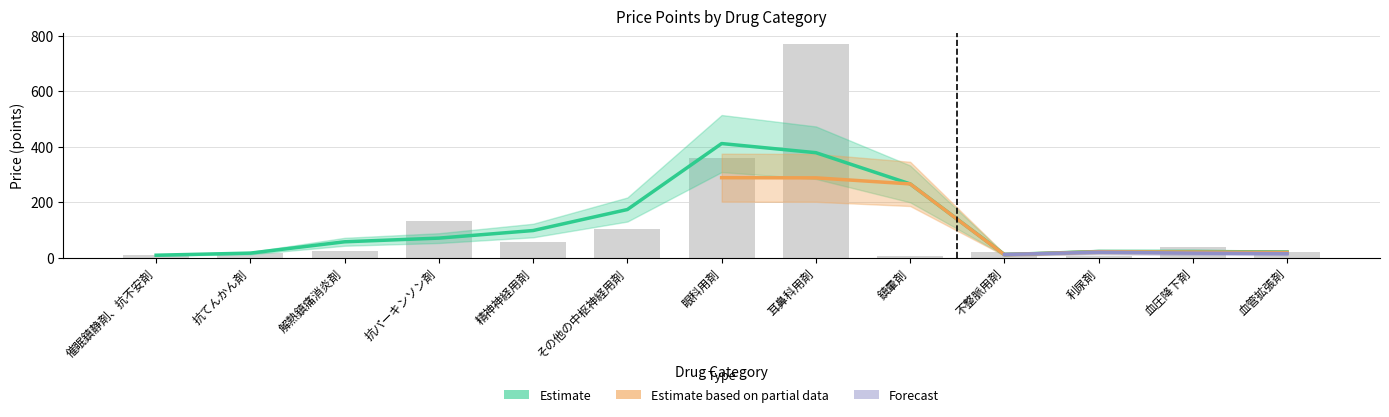

Is the value of Forecast at 精神神経用剤 greater than the value of Estimate based on partial data at その他の中枢神経用剤?

Yes